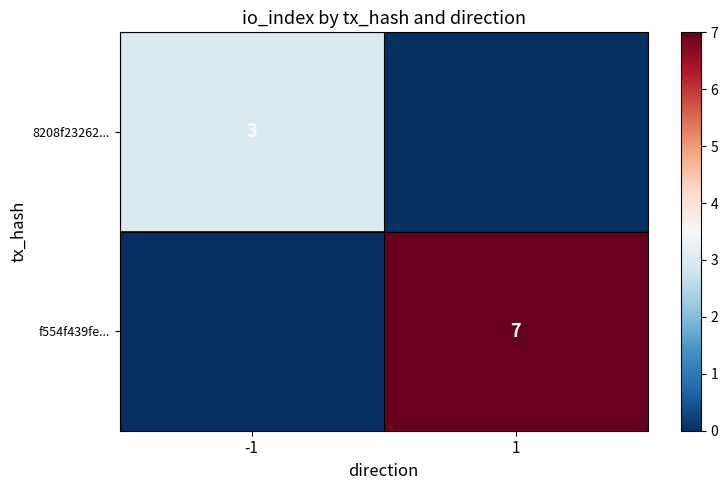

True or false: 8208f23262... has a value of 1 at -1.

False